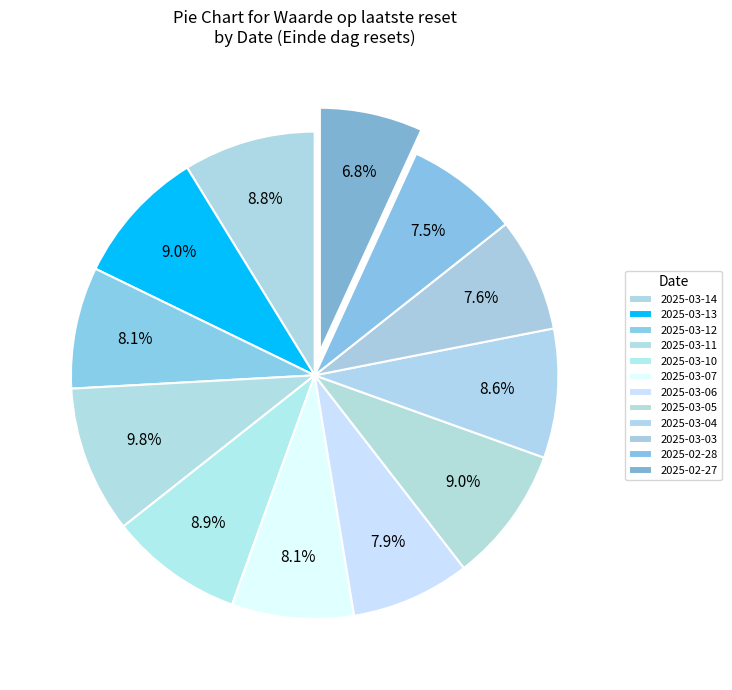

How many slices are in this pie chart?

12